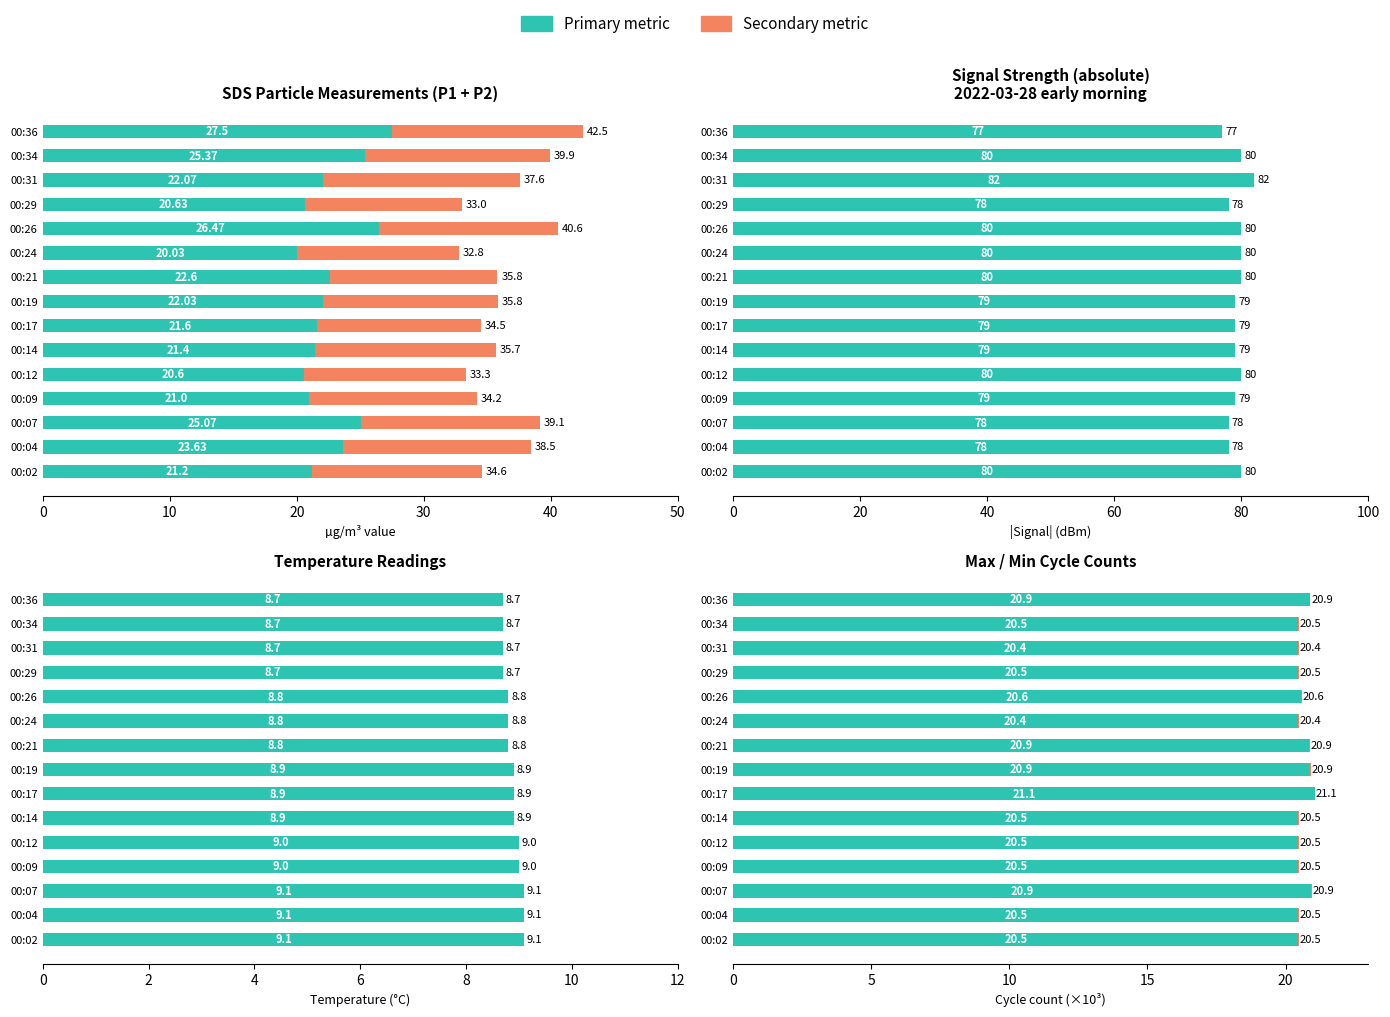

Is the value of Min_cycle (×10³) at 50 greater than the value of Temperature (°C) at 11?

No